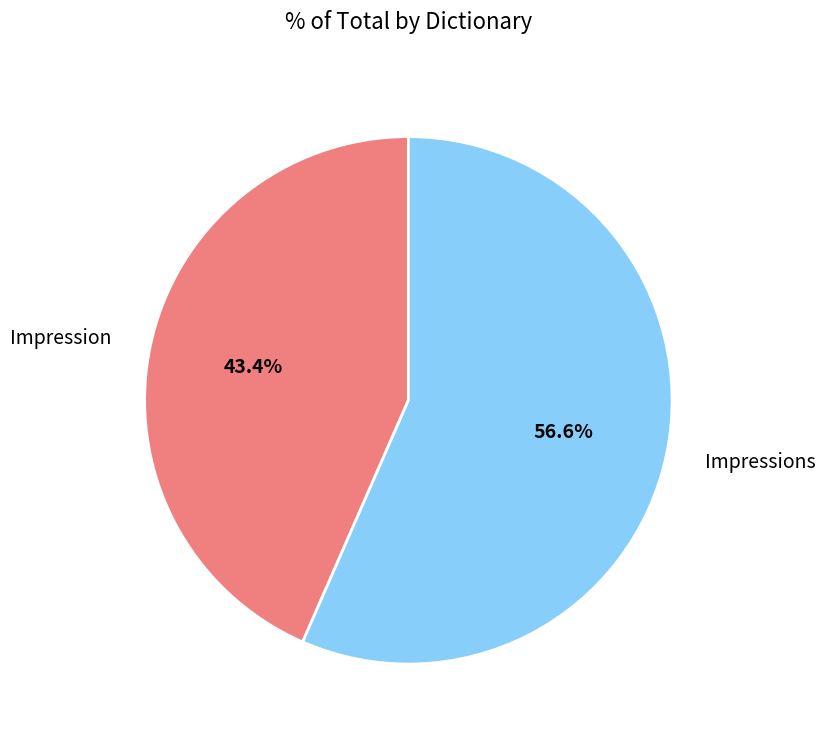

Which slice represents more than half of the pie?

Impressions